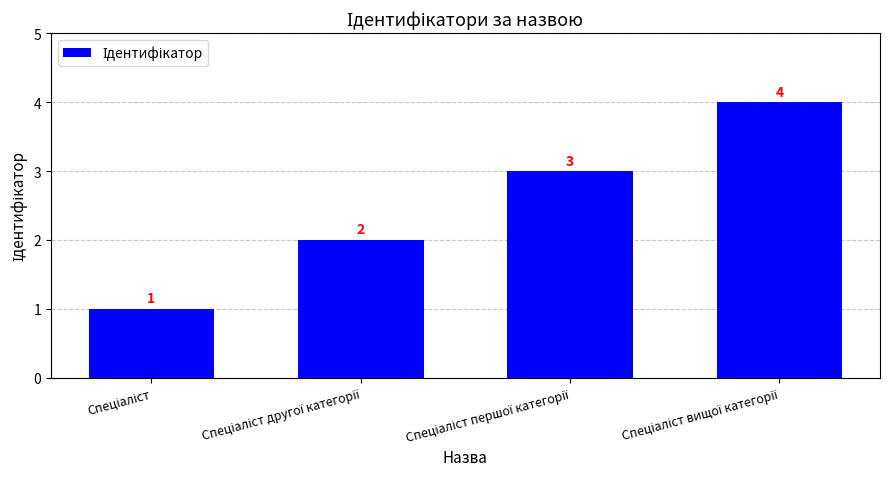

Count the values in the range 2 to 4.

3